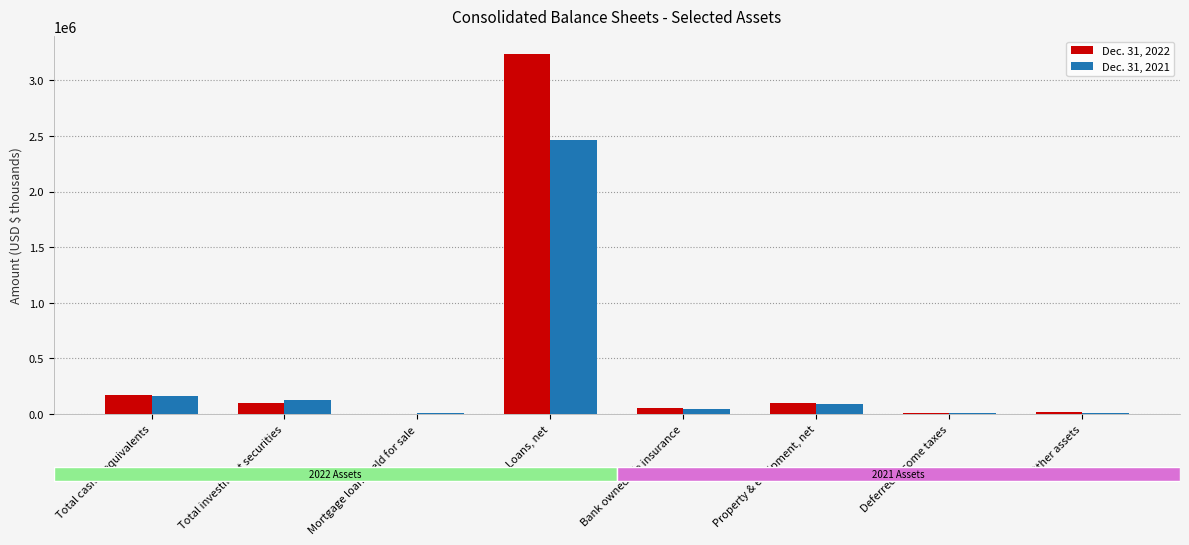

Where is Dec. 31, 2022 nearest to the value 1619320?

Total cash & equivalents